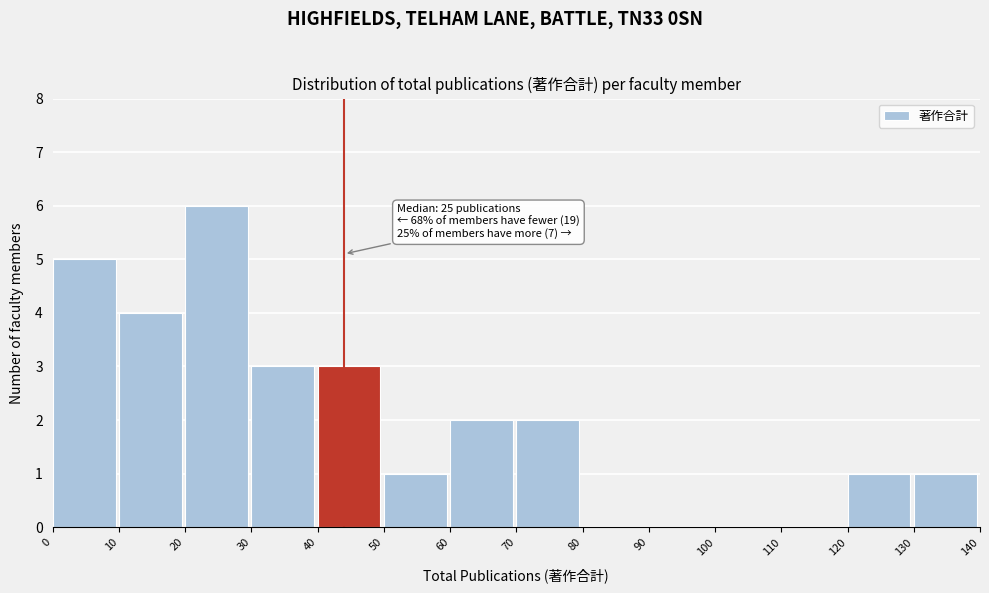

Which range on the x-axis has the tallest bar?

20 to 30